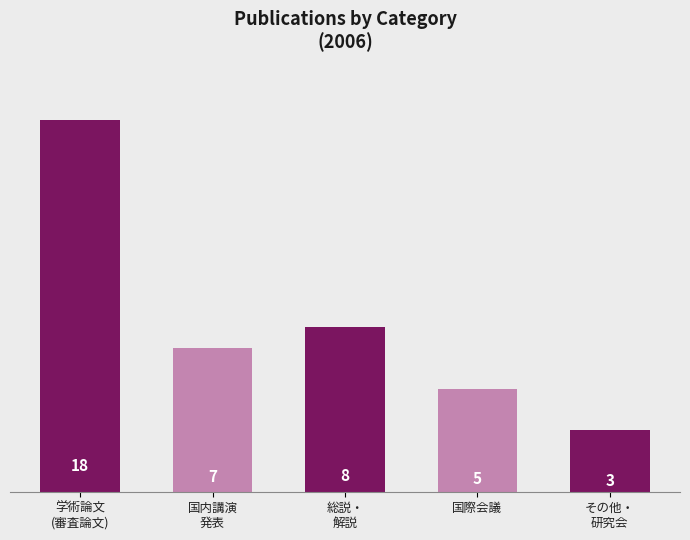

Are the bars grouped side by side (vs. stacked)?

No